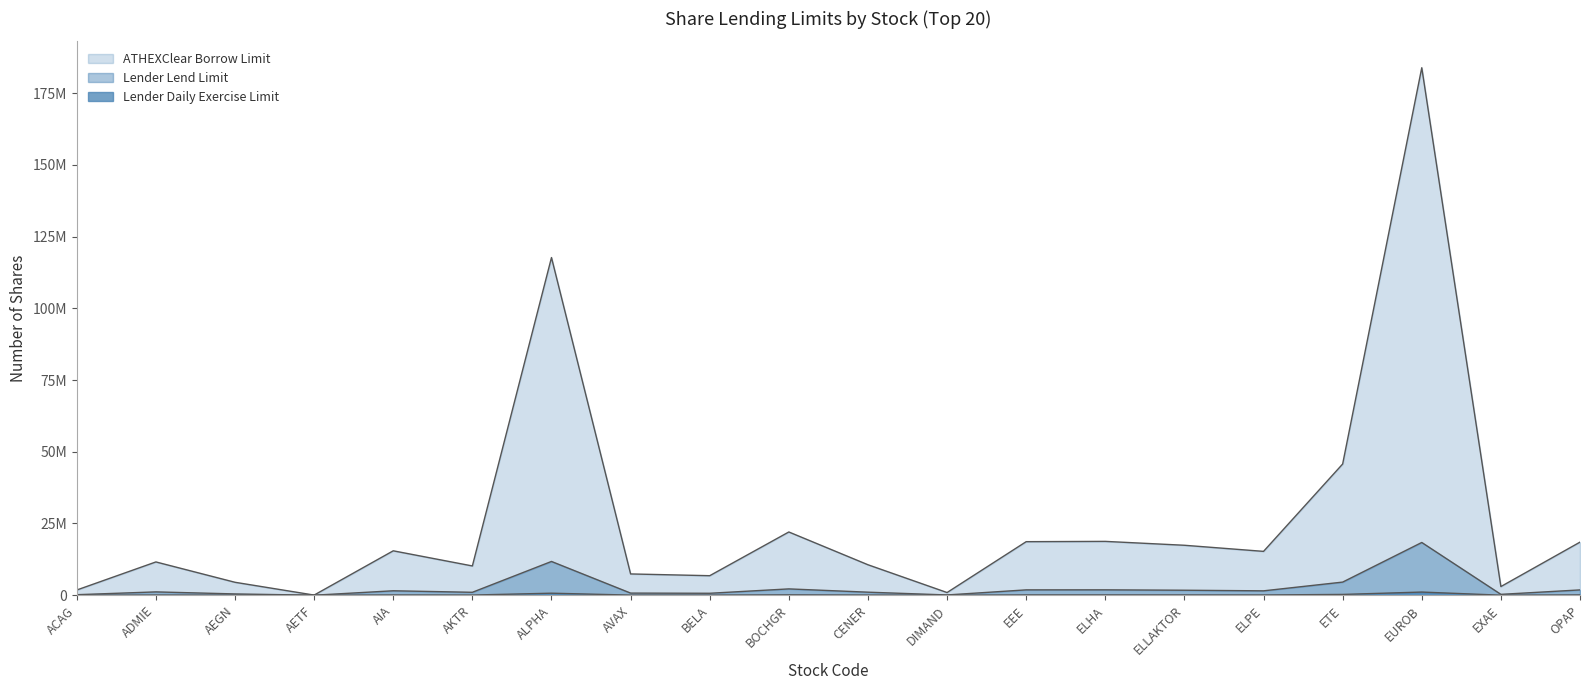

At which label does Lender Daily Exercise Limit first exceed 91690?

AIA